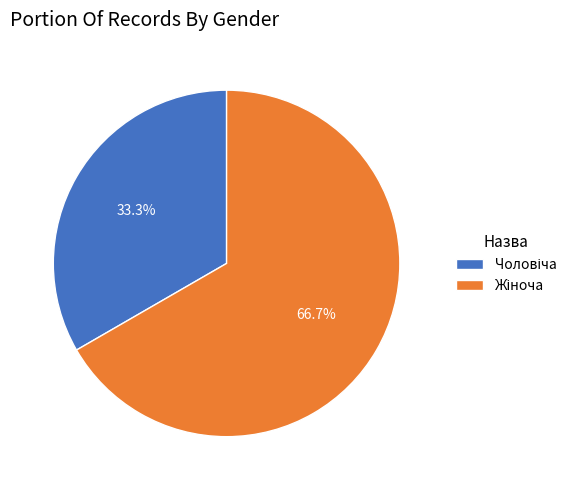

Is there a majority slice in this chart?

Yes